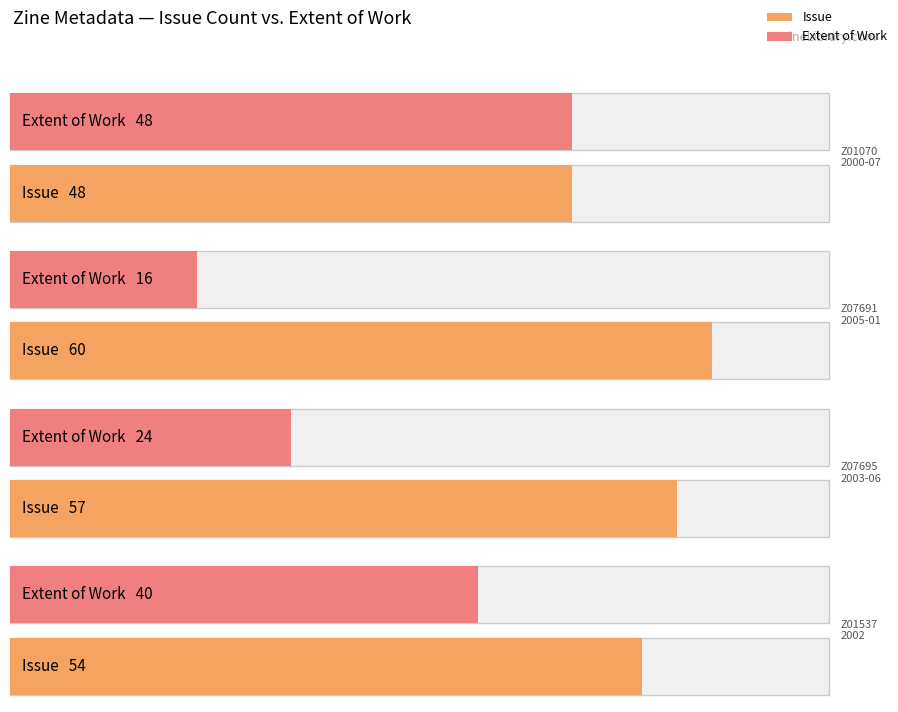

What is the highest value of the Extent of Work series?

48